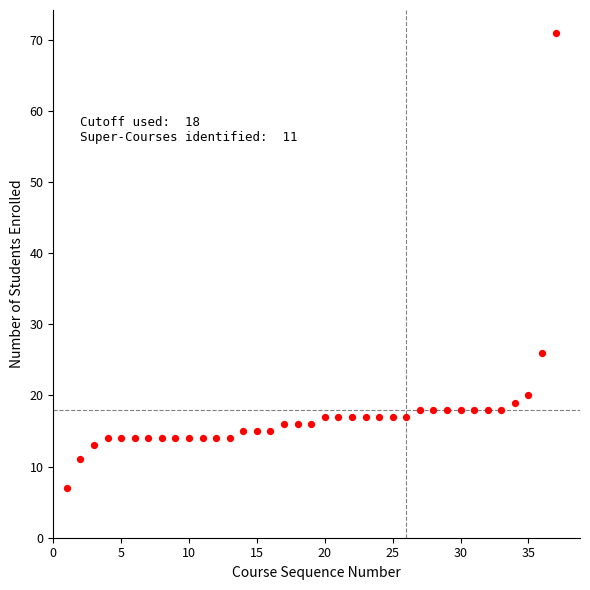

What Y value in the scatter plot is closest to 39?

26